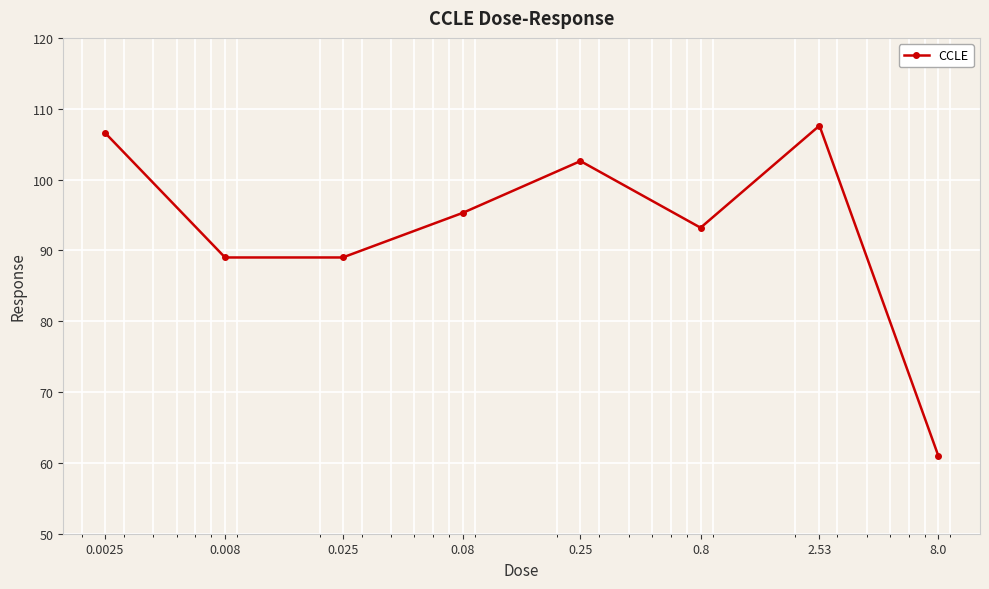

Reading left to right, transcribe all the data shown in this chart.

106.6	89.0	89.0	95.3	102.6	93.2	107.6	61.0